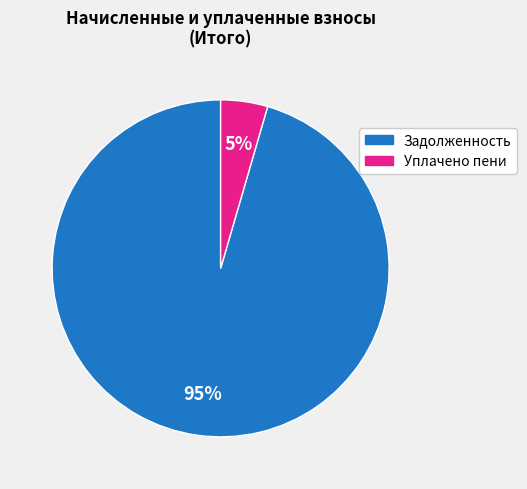

Count the number of slices in the pie.

2